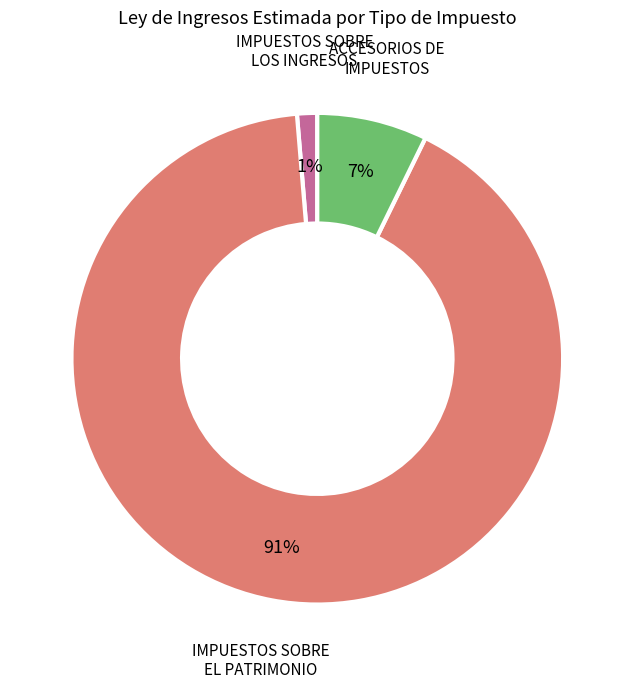

What is the smallest slice in the pie chart?

IMPUESTOS SOBRE LOS INGRESOS